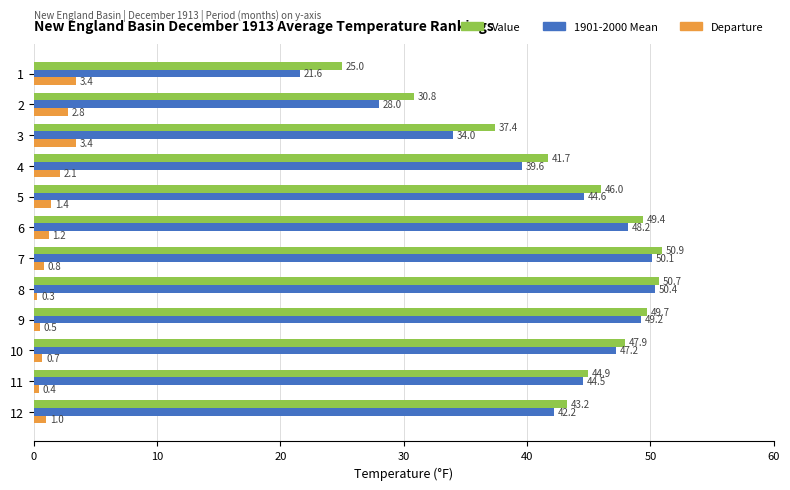

What is the average value of the Departure series?

1.5